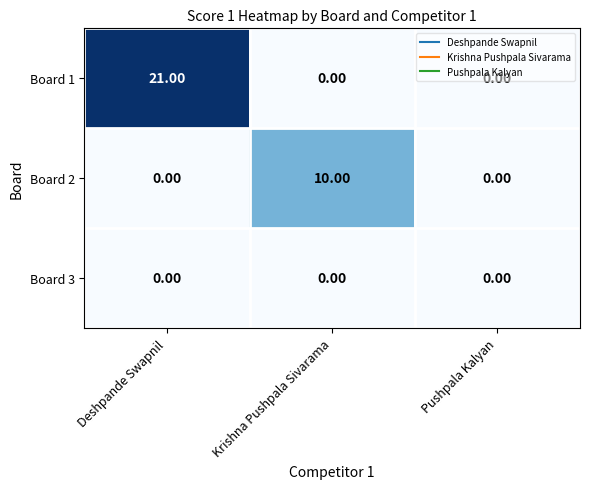

List the series in order of their overall mean, lowest first.

Board 3, Board 2, Board 1